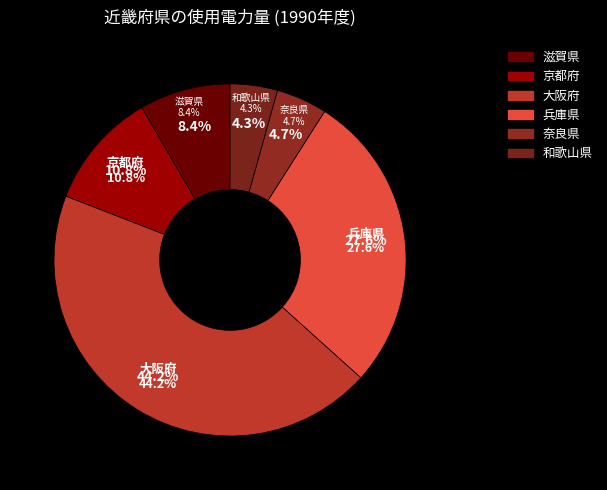

Do 京都府 and 和歌山県 together represent more than half of the pie?

No